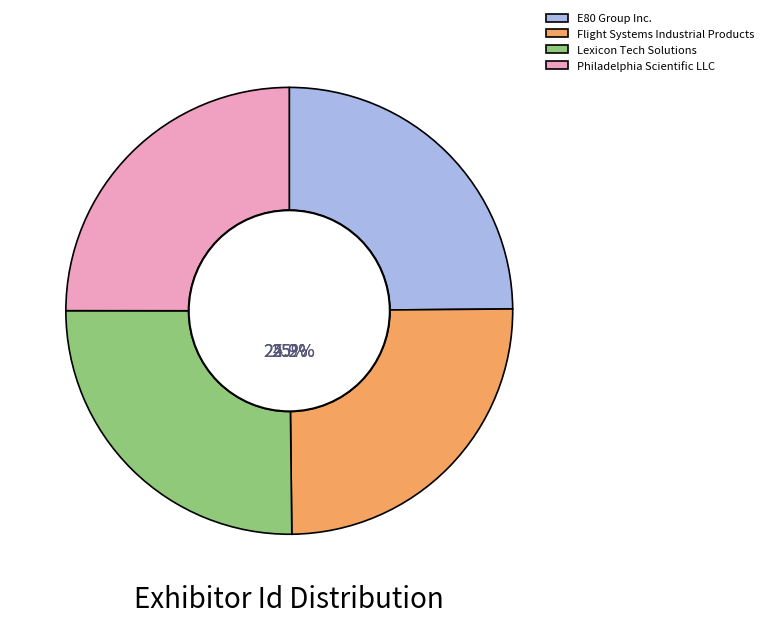

To the nearest percent, what percentage of the pie is Philadelphia Scientific LLC?

25%